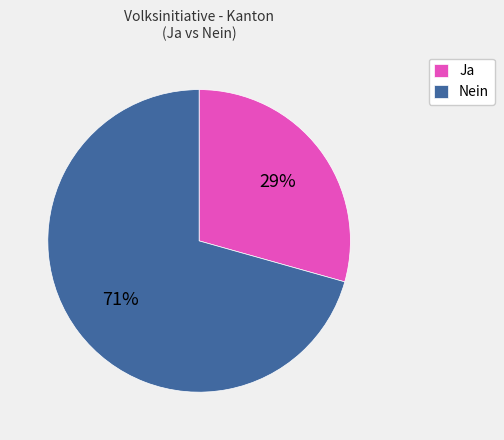

How many slices are in this pie chart?

2